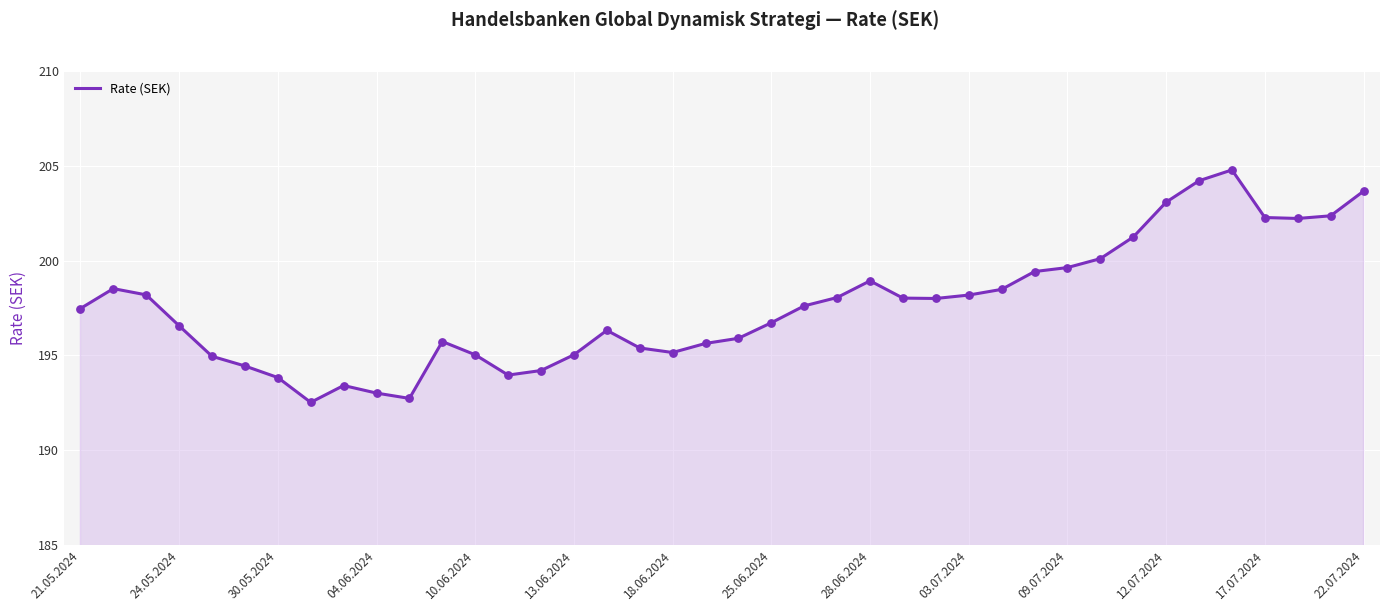

What is the maximum value shown in the chart?

204.8